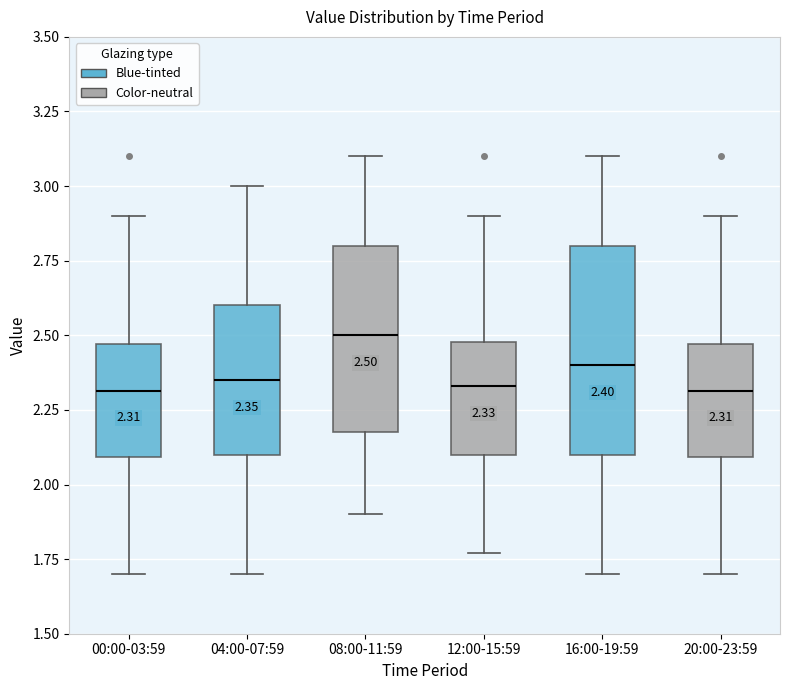

Comparing the boxes themselves (not the whiskers), which one is the tallest?

16:00-19:59